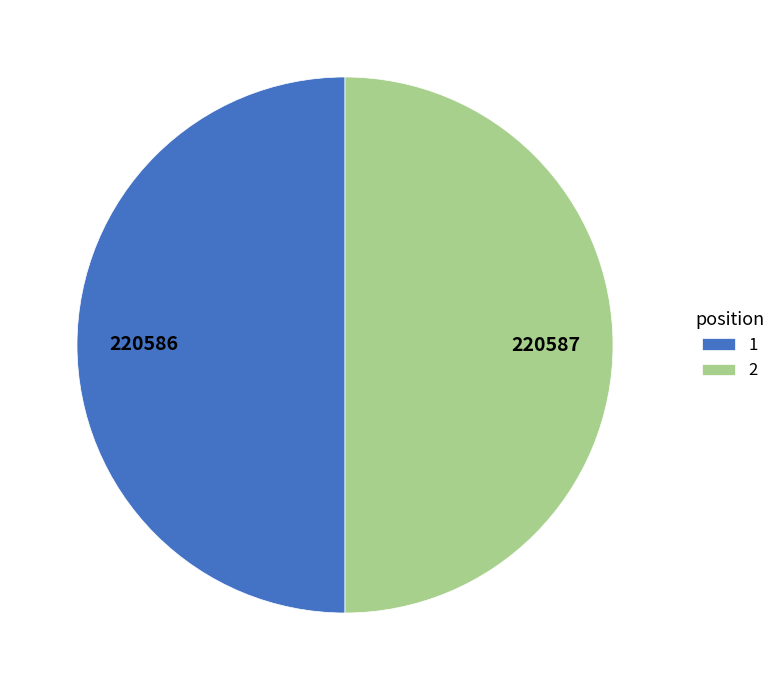

Is the sum of 2 and 1 greater than half?

Yes